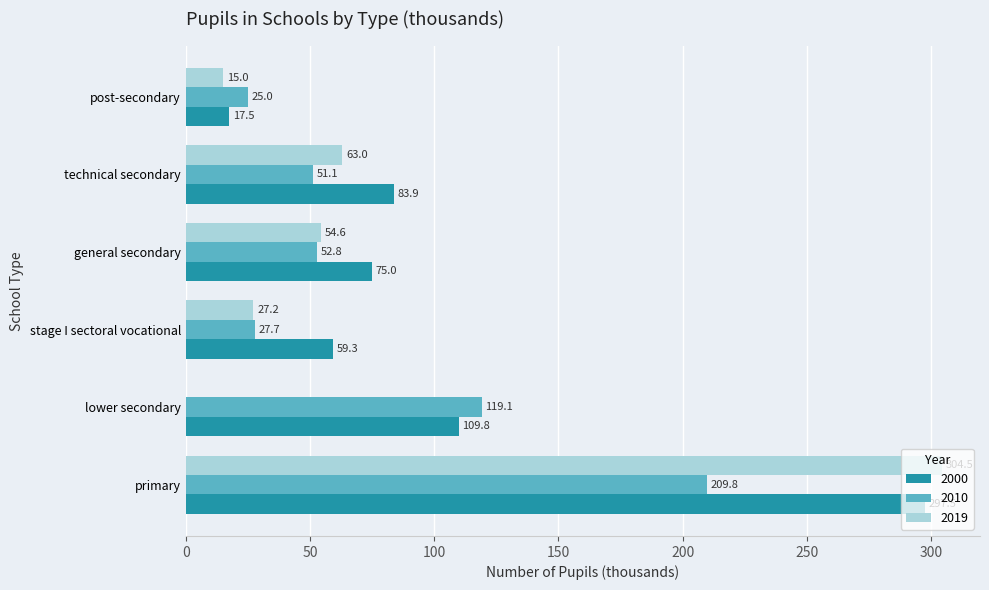

Between primary and technical secondary, which series saw the biggest shift?

2019